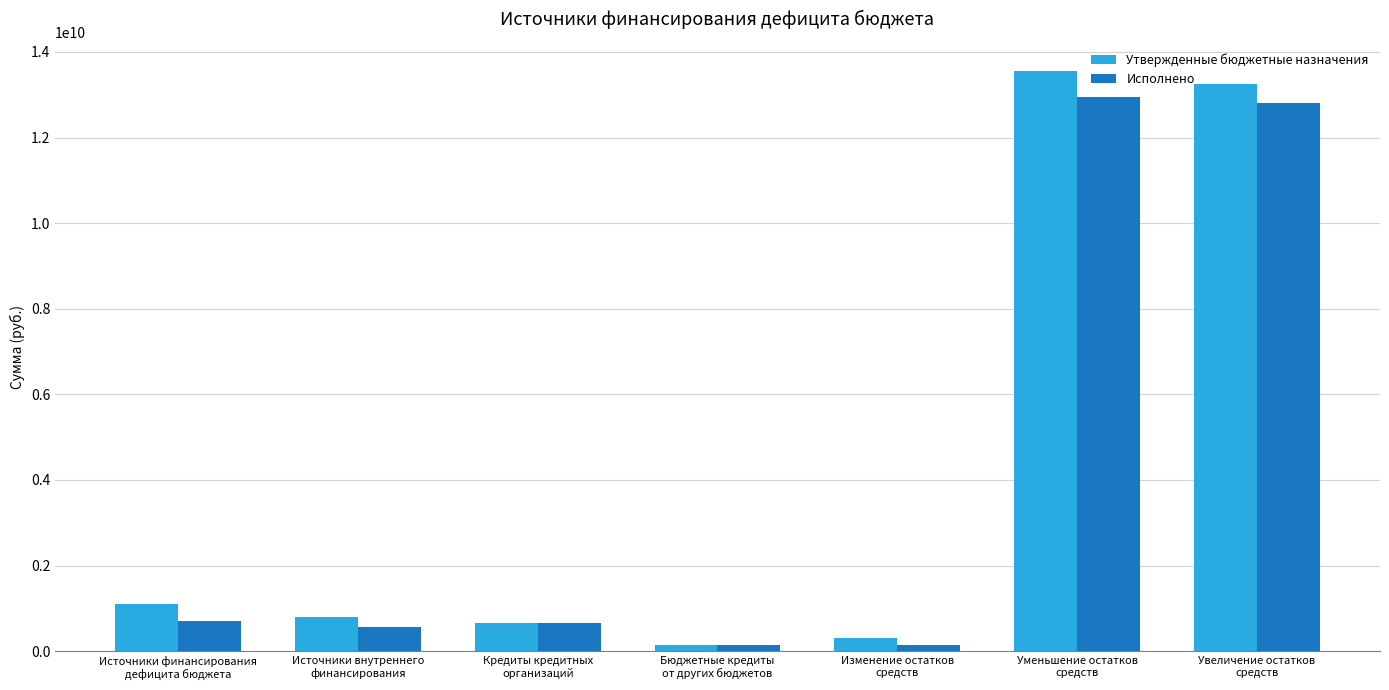

What is the highest value of the Утвержденные бюджетные назначения series?

13557119912.9